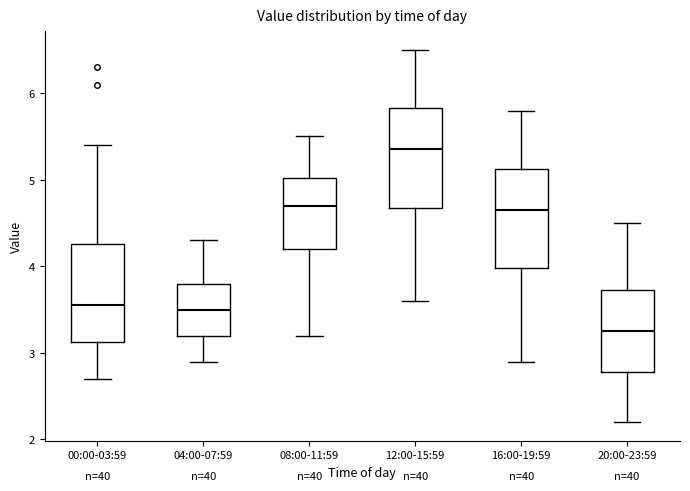

Which box has the highest median line?

12:00-15:59